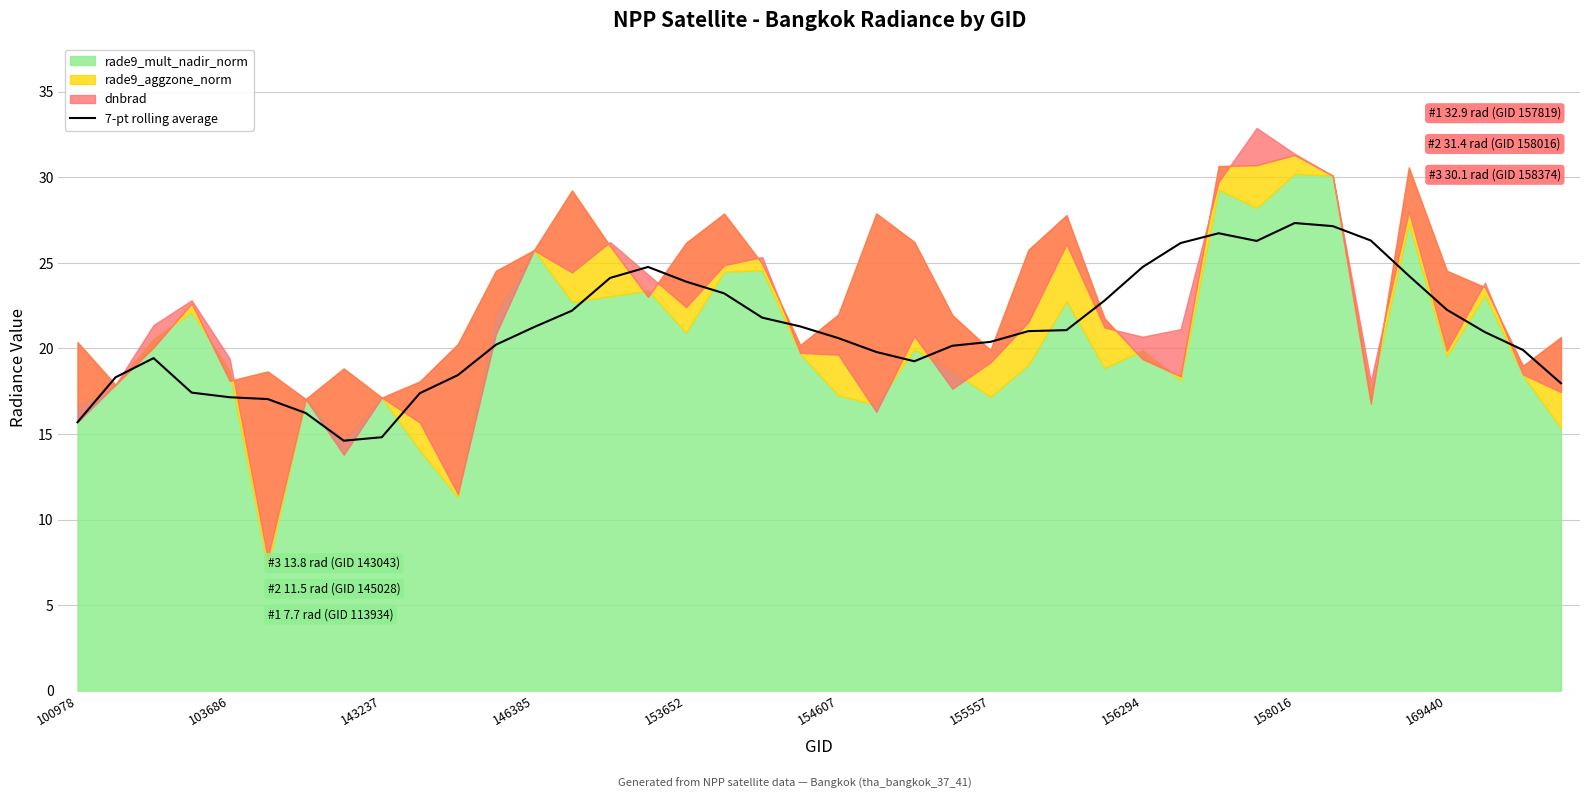

Which has a higher value, 15 or 33?

33